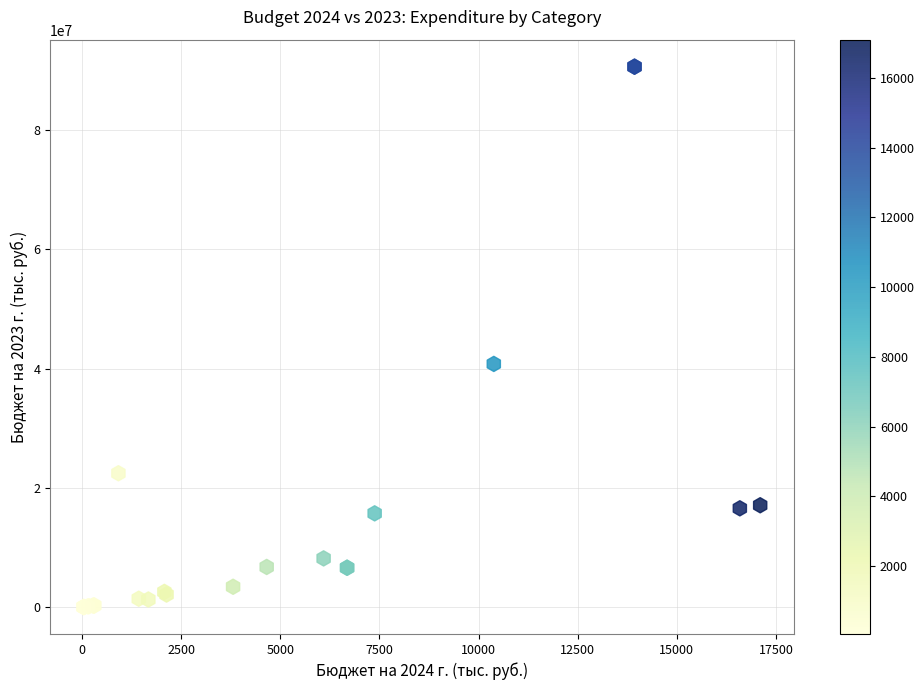

What Y value in the scatter plot is closest to 45328847?

40788373.4